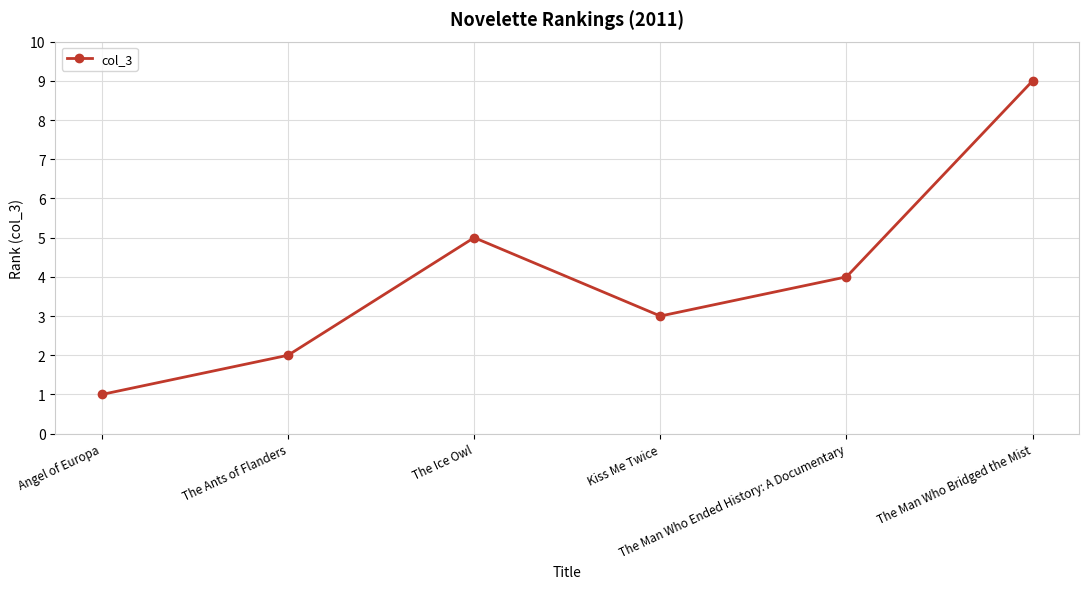

Rank the categories by value from highest to lowest.

The Man Who Bridged the Mist, The Ice Owl, The Man Who Ended History: A Documentary, Kiss Me Twice, The Ants of Flanders, Angel of Europa